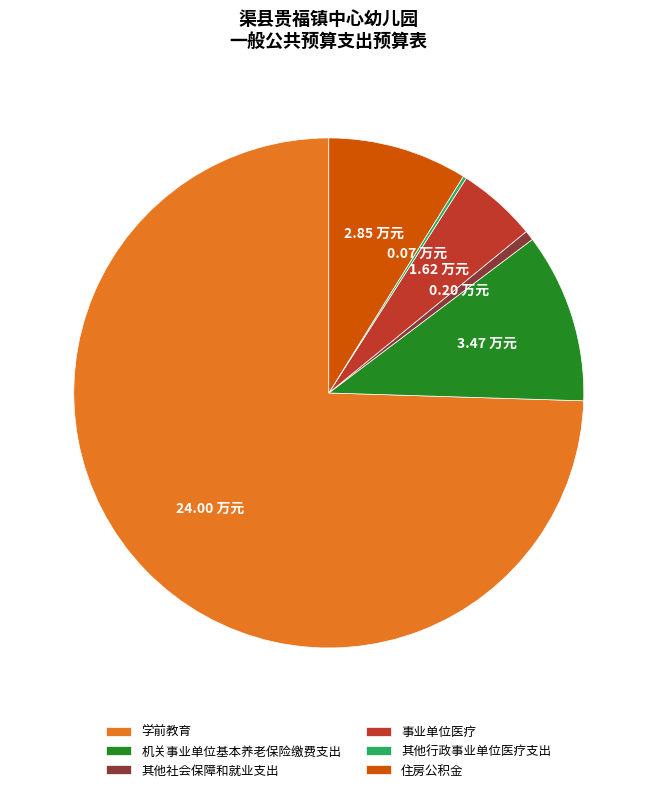

Does any single category account for the majority?

Yes